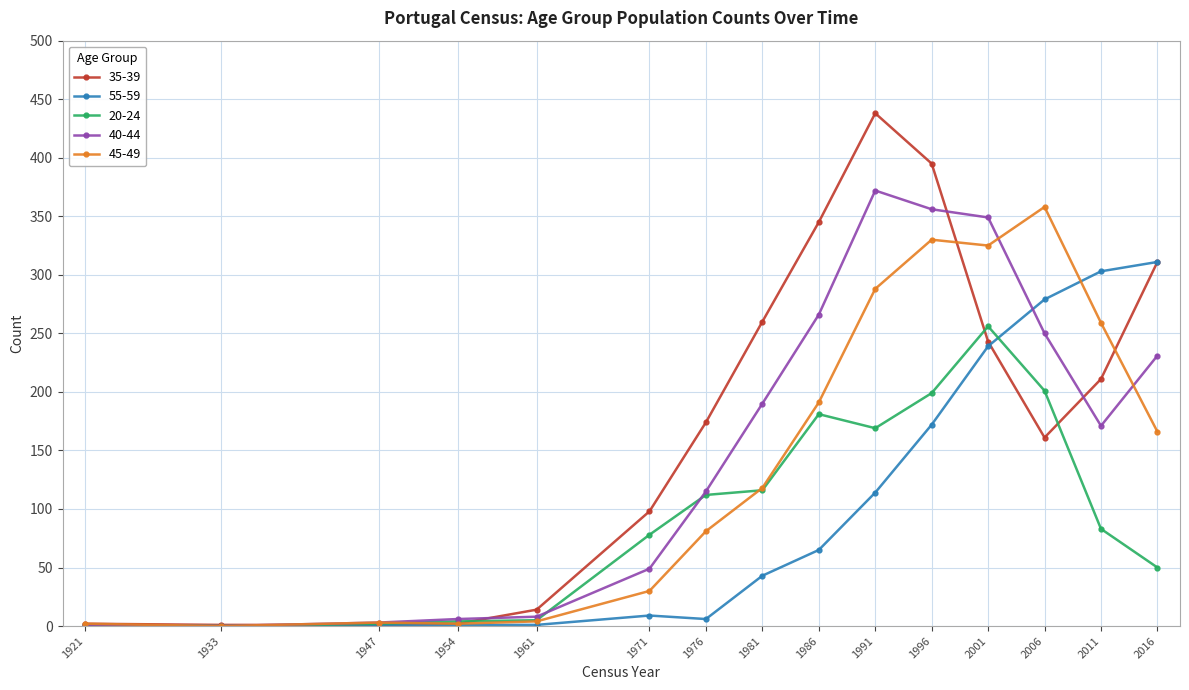

What is the average value of the 55-59 series?

103